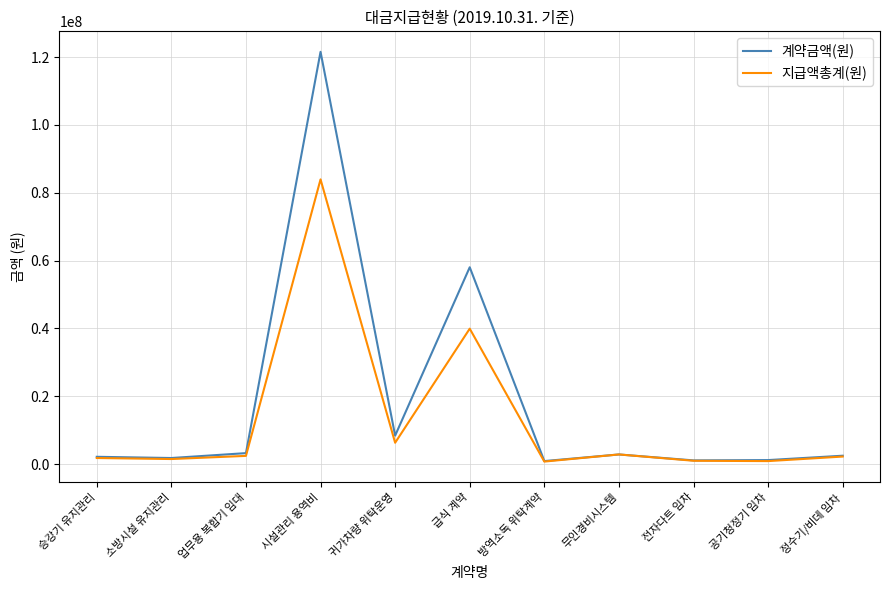

What is the average value of the 계약금액(원) series?

18518527